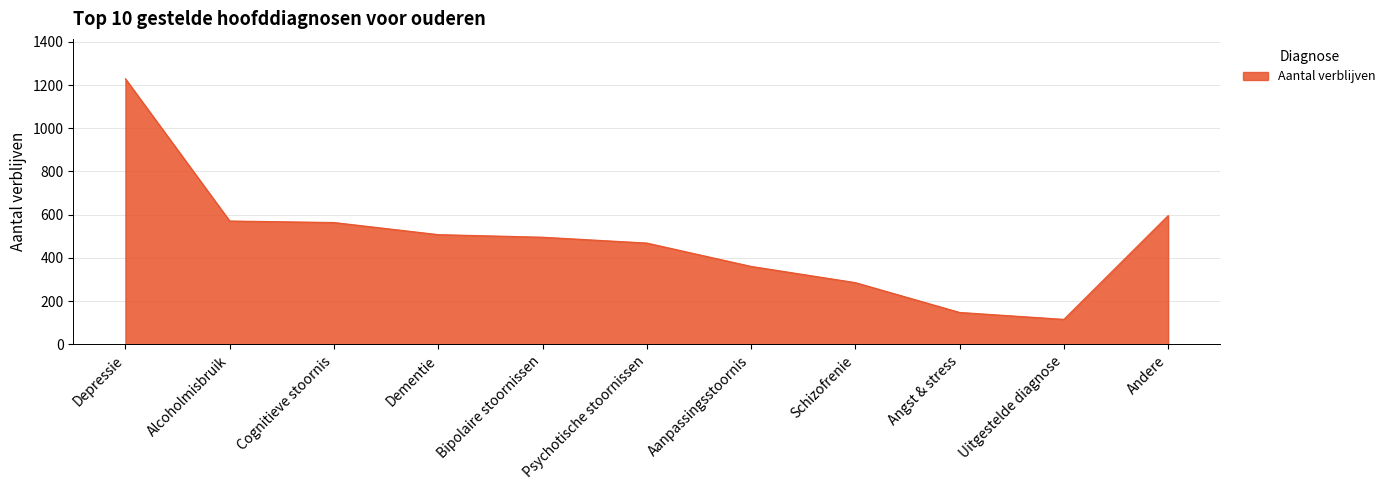

How many distinct data groups are displayed?

1